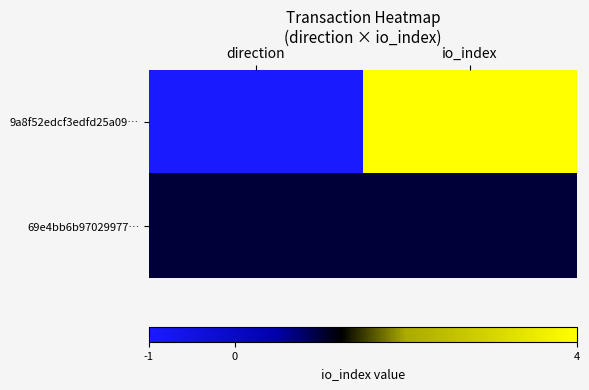

What is the spread (max minus min) of values at direction?

2